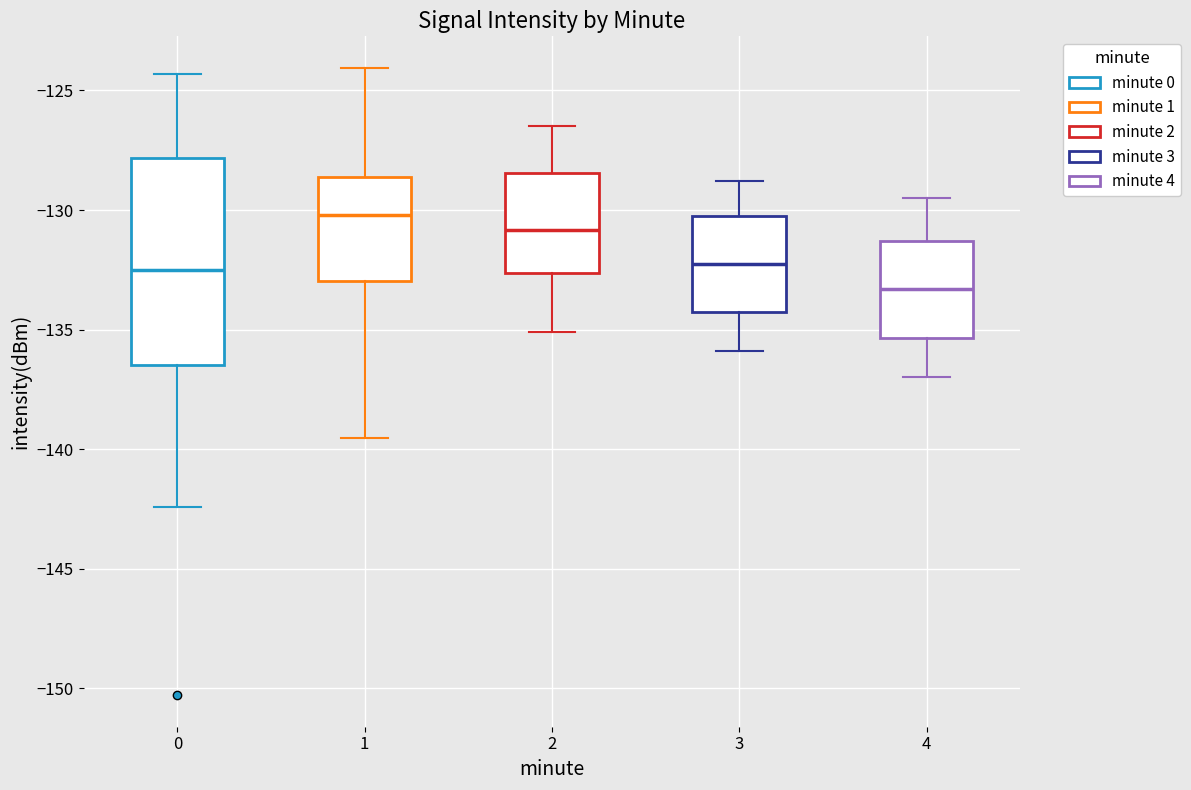

Reading left to right, transcribe this box plot: for each box, give where its median line is, the range the box spans, and where its two whiskers end, as read against the y-axis. The values are not printed on the chart, so give them approximately, as read against the axis.

0: median -132.5, box -136.5 to -128.0, whiskers -142.5 to -124.5
1: median -130.0, box -133.0 to -128.5, whiskers -139.5 to -124.0
2: median -131.0, box -132.5 to -128.5, whiskers -135.0 to -126.5
3: median -132.0, box -134.0 to -130.0, whiskers -136.0 to -129.0
4: median -133.5, box -135.5 to -131.5, whiskers -137.0 to -129.5